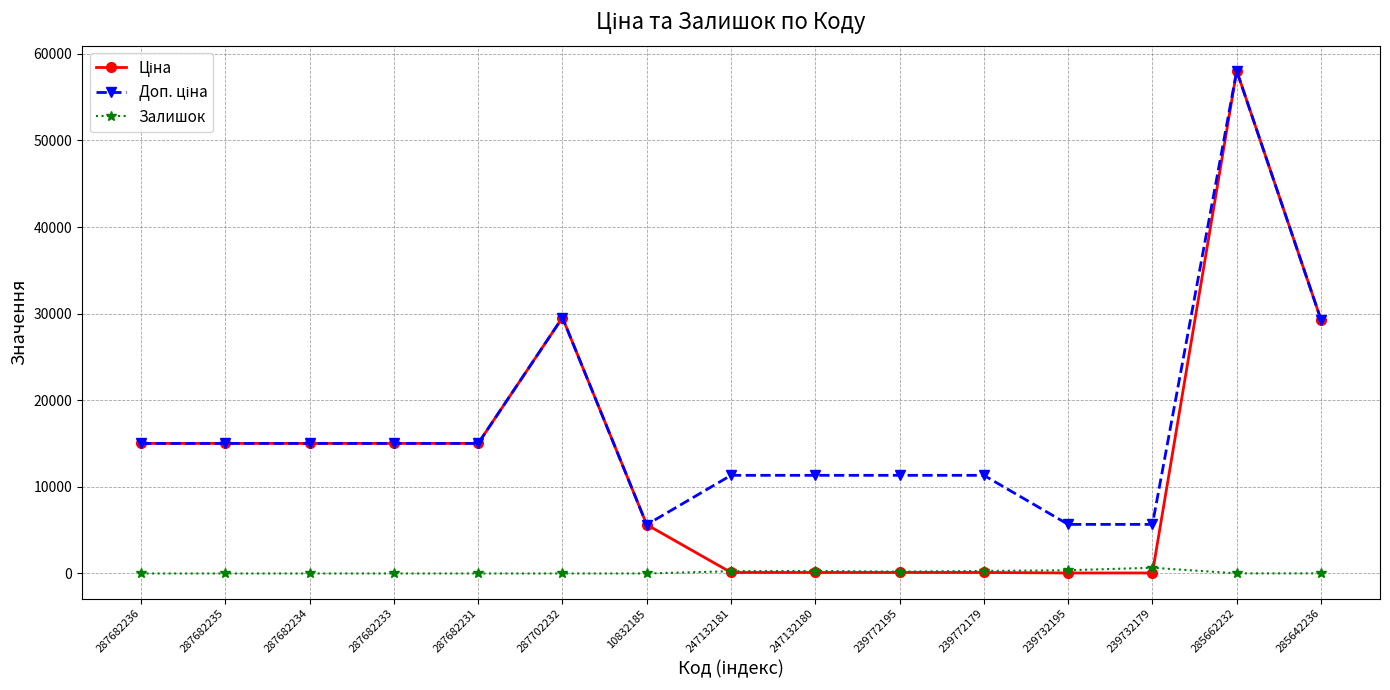

What is the total value across all series at 287682235?

30038.4